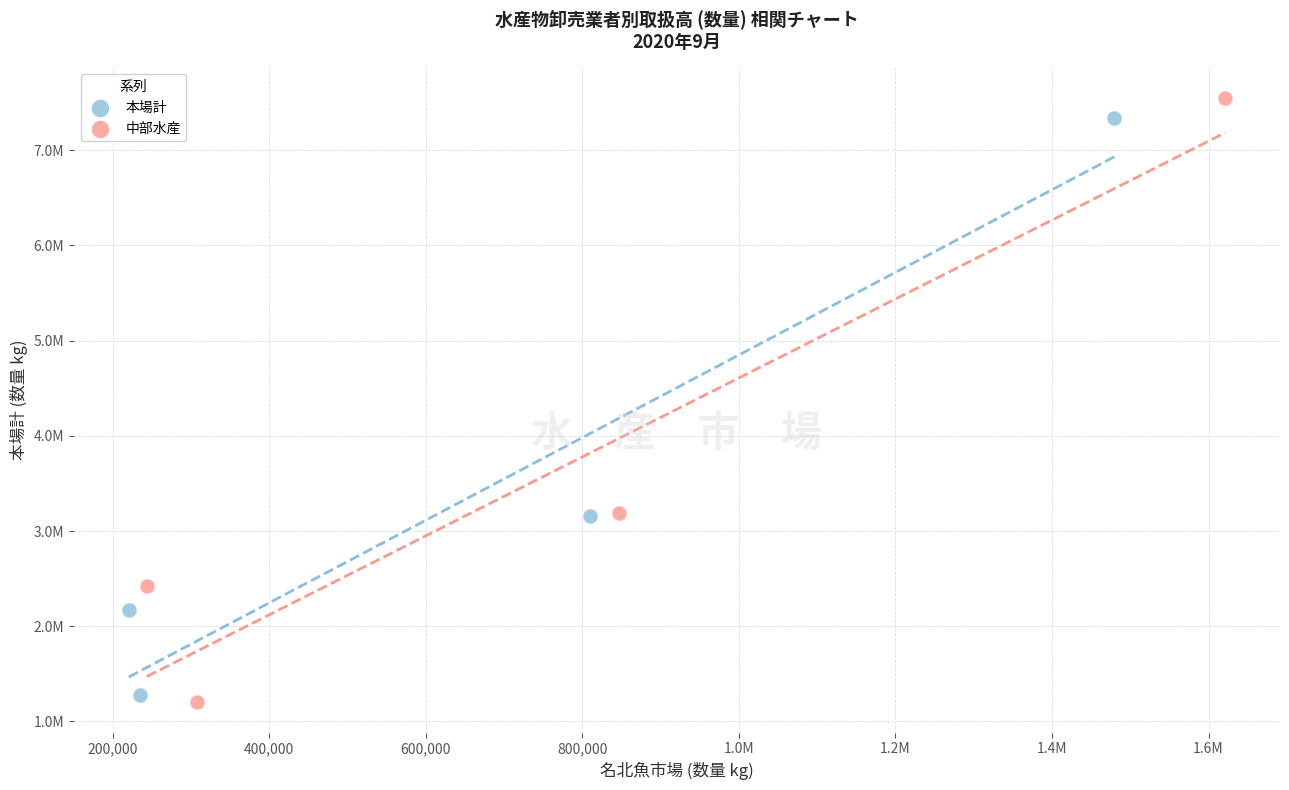

What are all the series names shown in the legend?

本場計, 中部水産